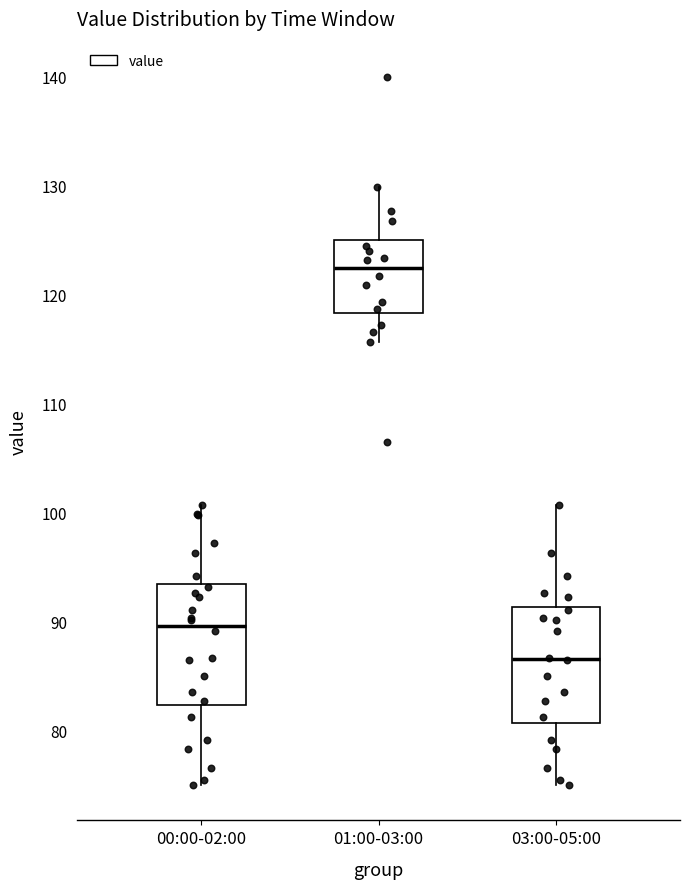

Reading left to right, transcribe this box plot: for each box, give where its median line is, the range the box spans, and where its two whiskers end, as read against the y-axis. The values are not printed on the chart, so give them approximately, as read against the axis.

00:00-02:00: median 90, box 82 to 93, whiskers 75 to 101
01:00-03:00: median 122, box 118 to 125, whiskers 116 to 130
03:00-05:00: median 87, box 81 to 91, whiskers 75 to 101